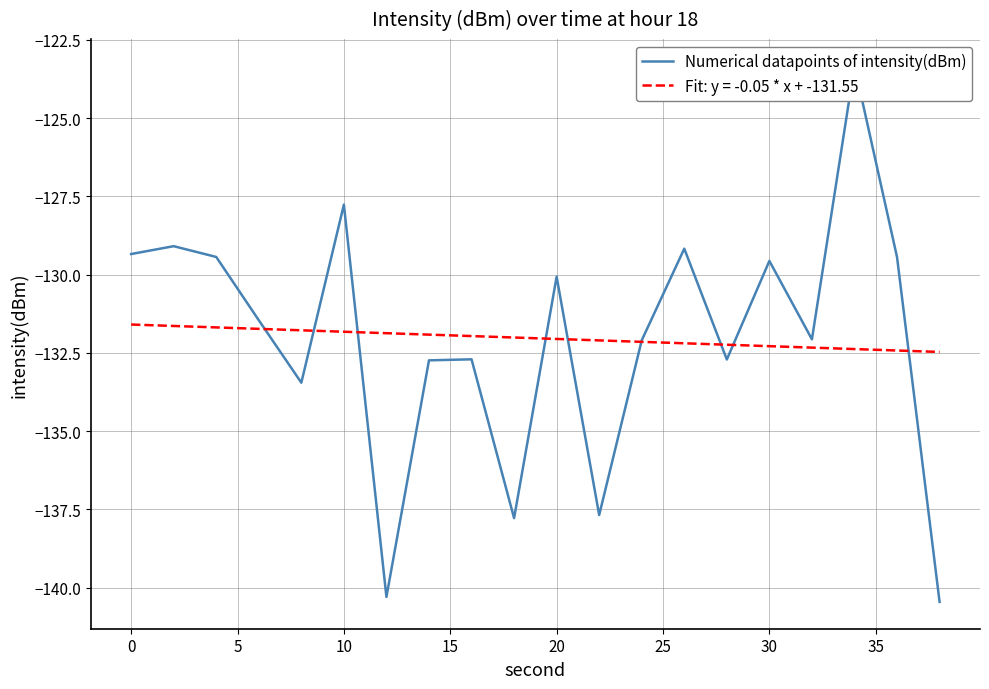

How many data points does each series have?

20